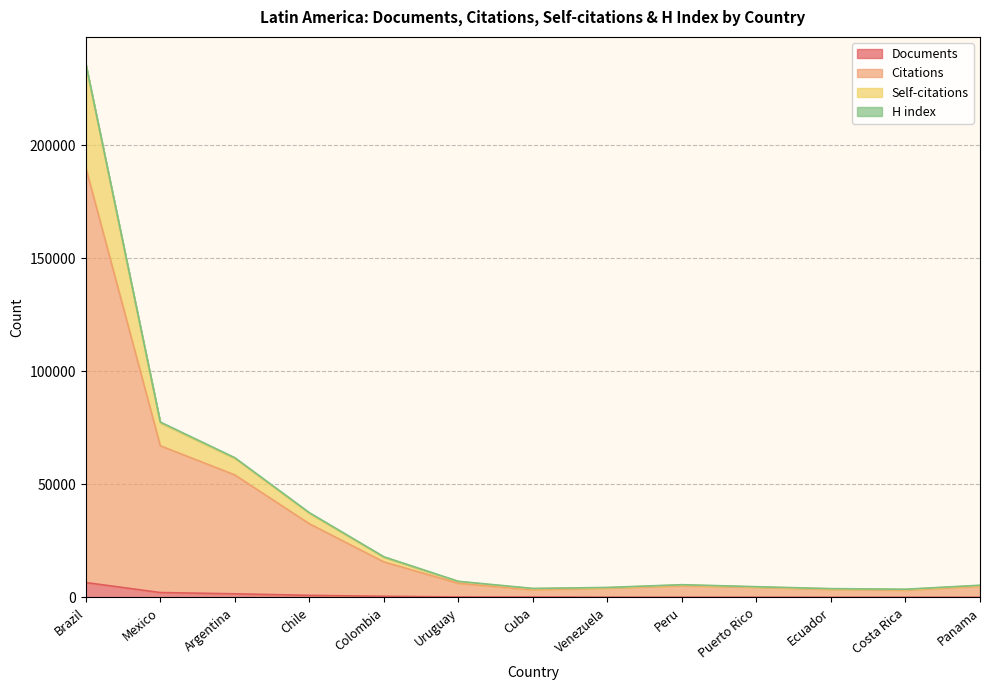

At which category is the sum across all series the highest?

Brazil